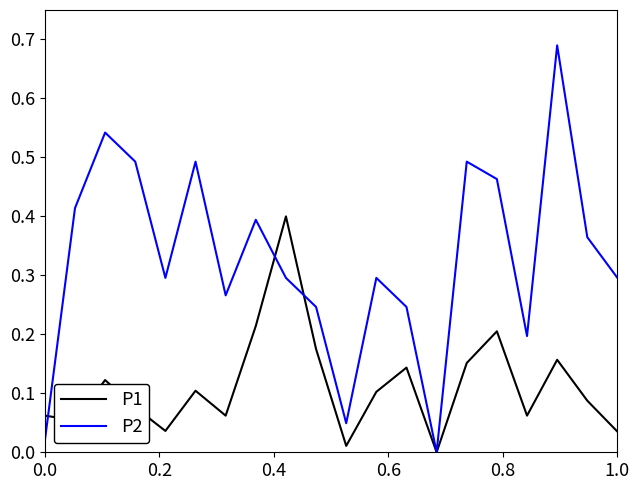

Which series has the largest range (max minus min)?

P2